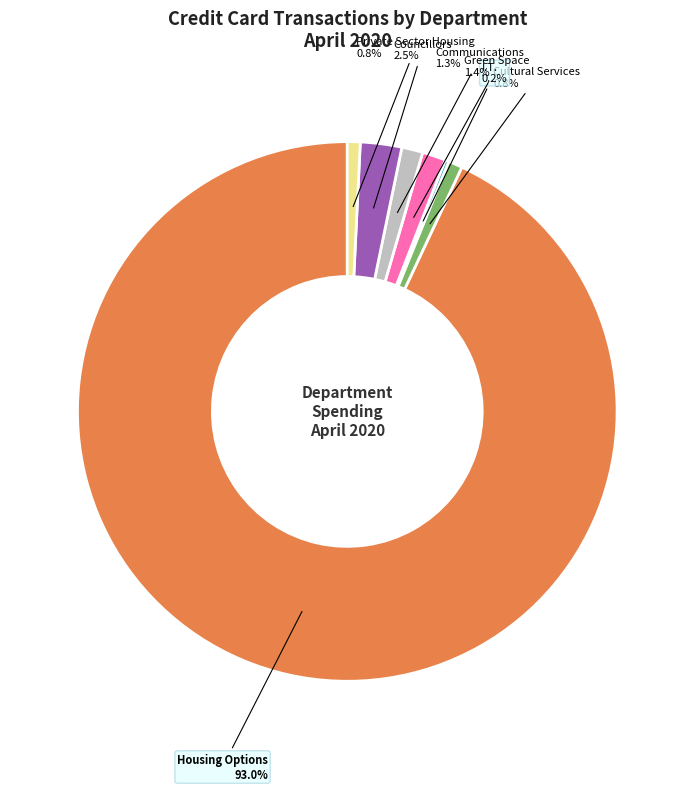

What percentage is the Cultural Services slice, to the nearest percent?

1%